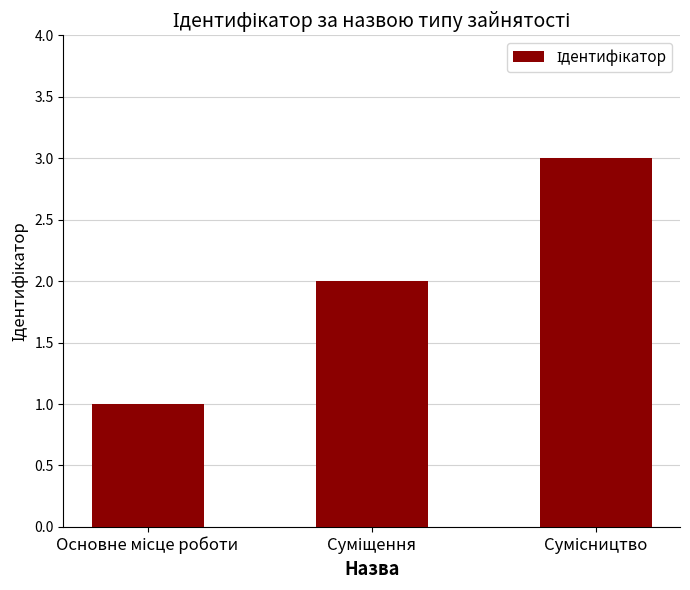

How many values are below 2?

1